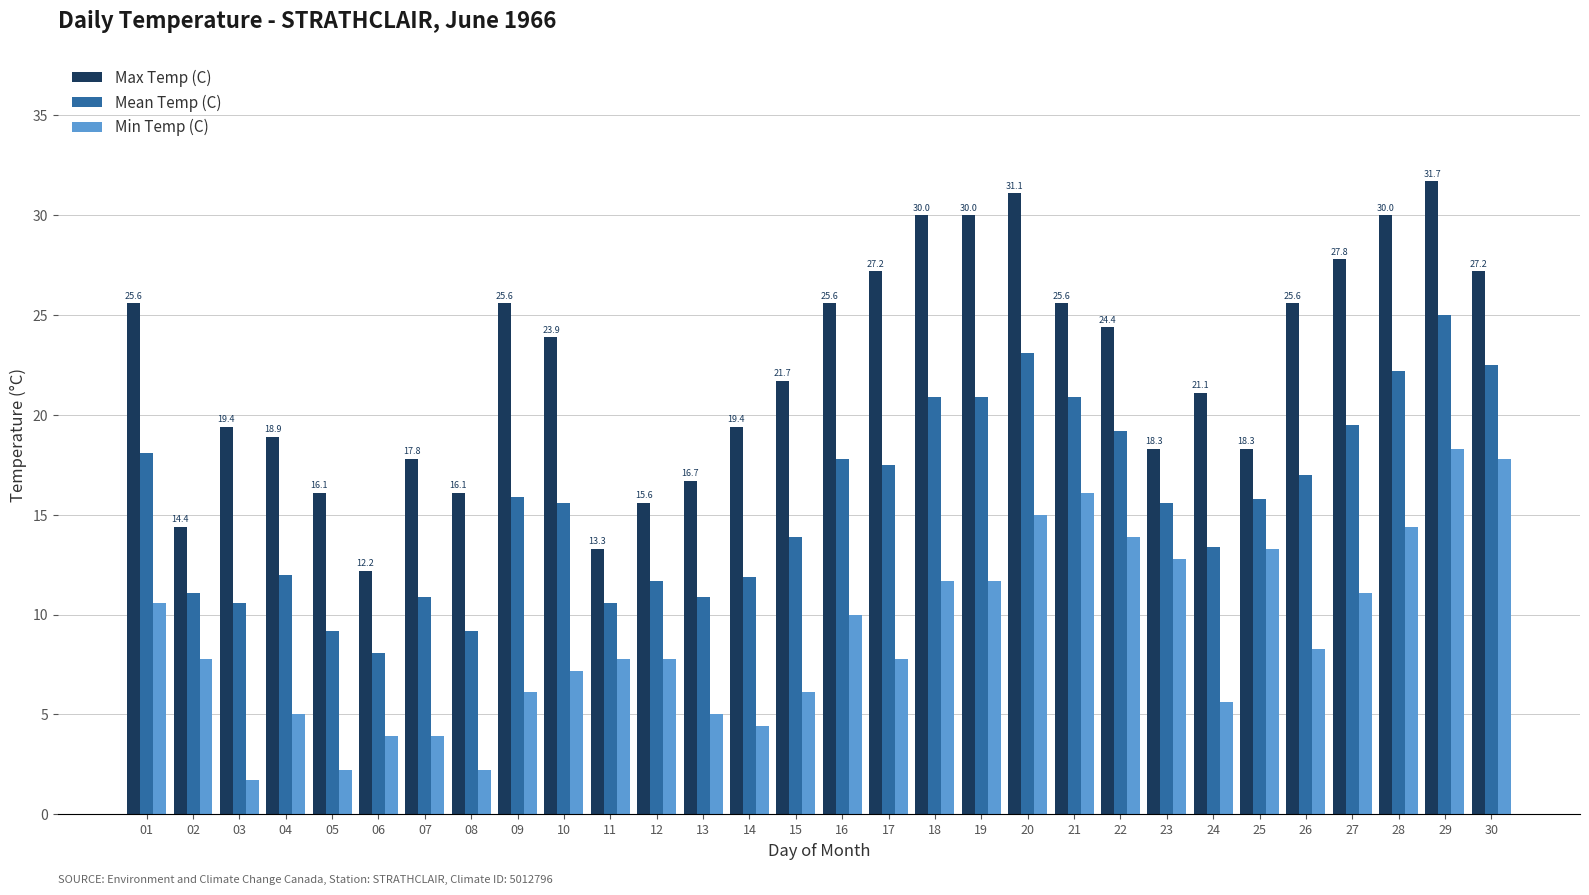

What is the spread (max minus min) of values at 12?

7.8